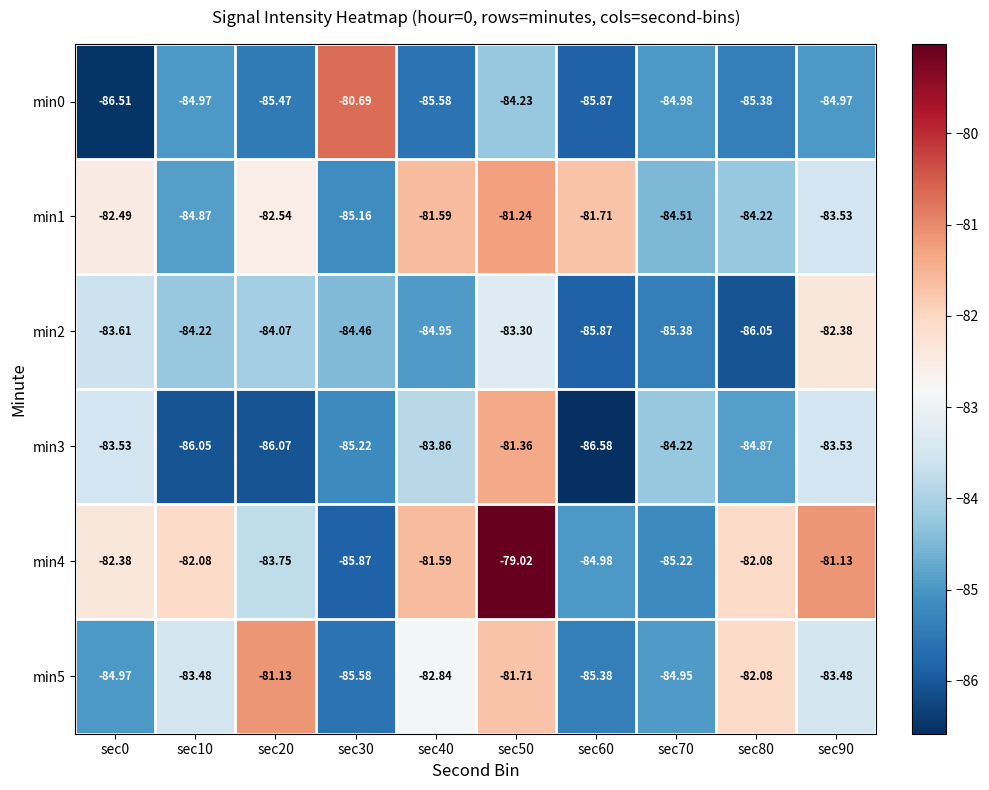

Is the value of min3 at sec30 greater than the value of min0 at sec20?

Yes